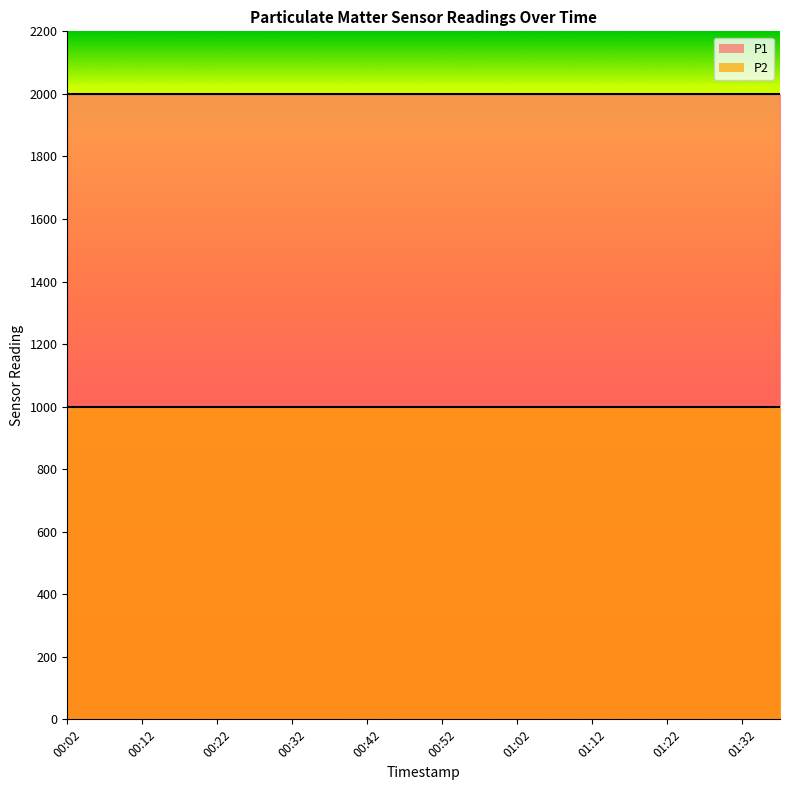

At 00:22, list the series in order from smallest to largest.

P2, P1